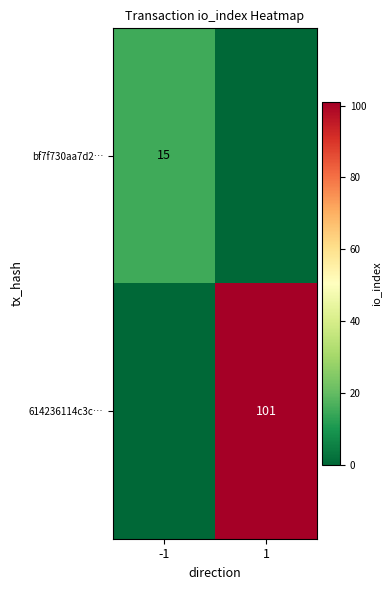

The value of 614236114c3c… at 1 is 101. True or false?

True